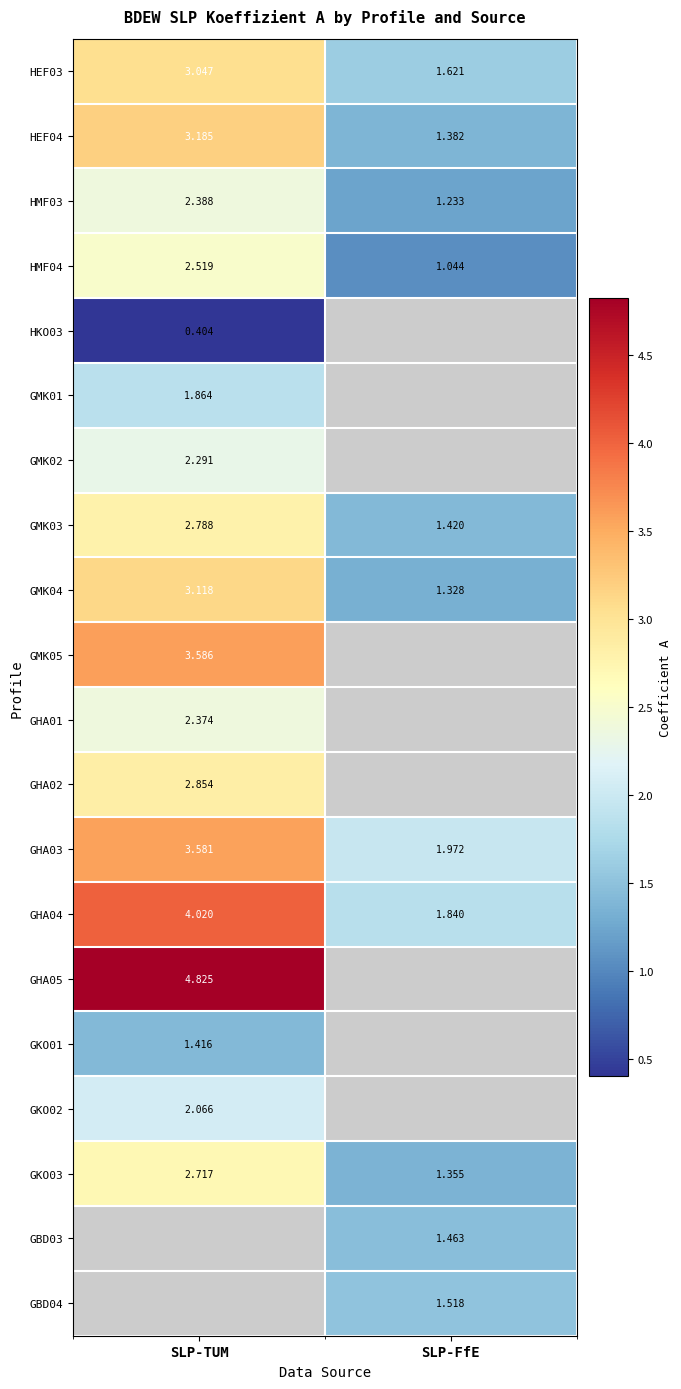

Which category has the highest value in the HEF03 series?

SLP-TUM